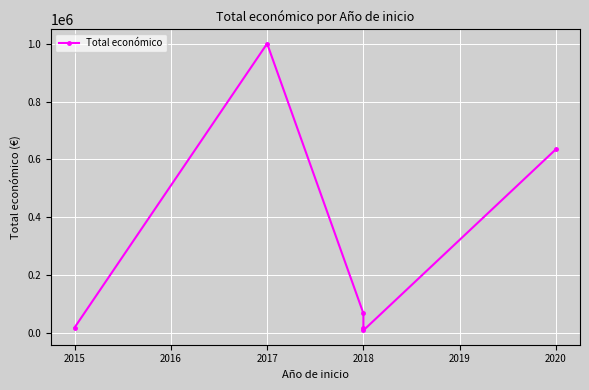

What is the greatest value displayed?

999992